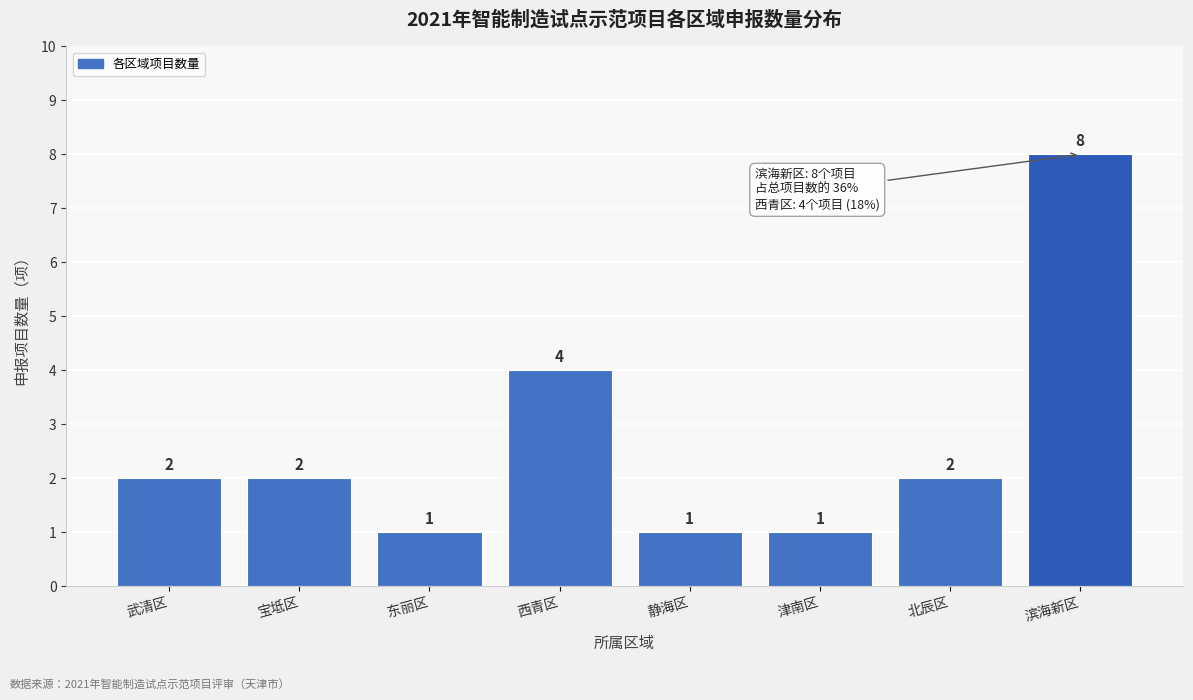

Reading left to right, list all the values displayed in this chart.

2	2	1	4	1	1	2	8